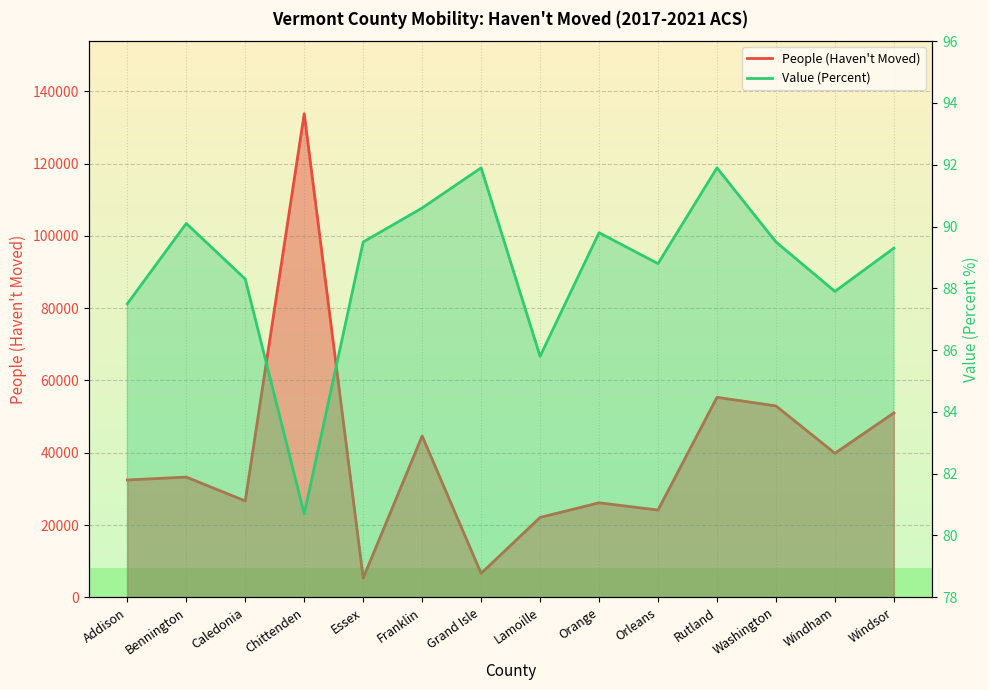

What is the value of the Value (Percent) point at the 2nd from the left?

90.1